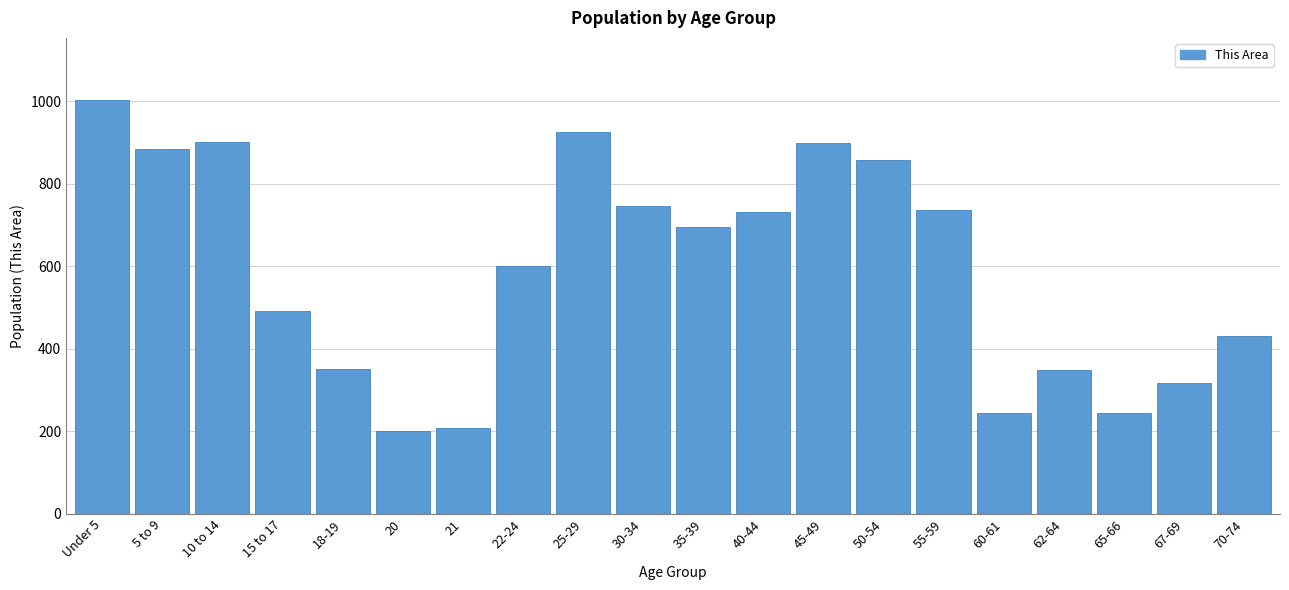

What is the average value?

591